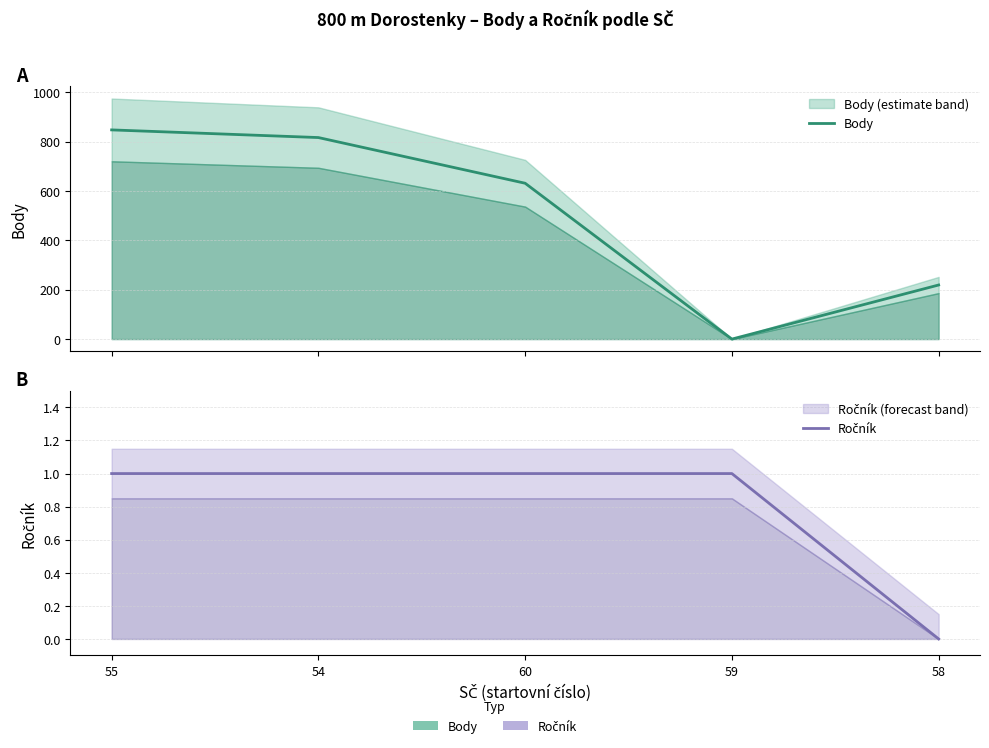

Count the number of categories in the chart.

5